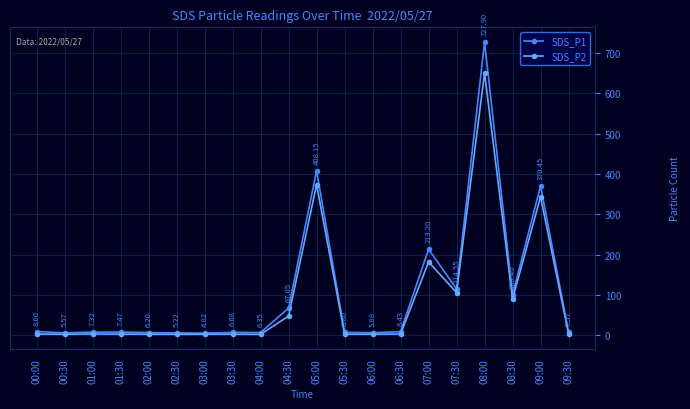

At how many categories does at least one series exceed 126?

4